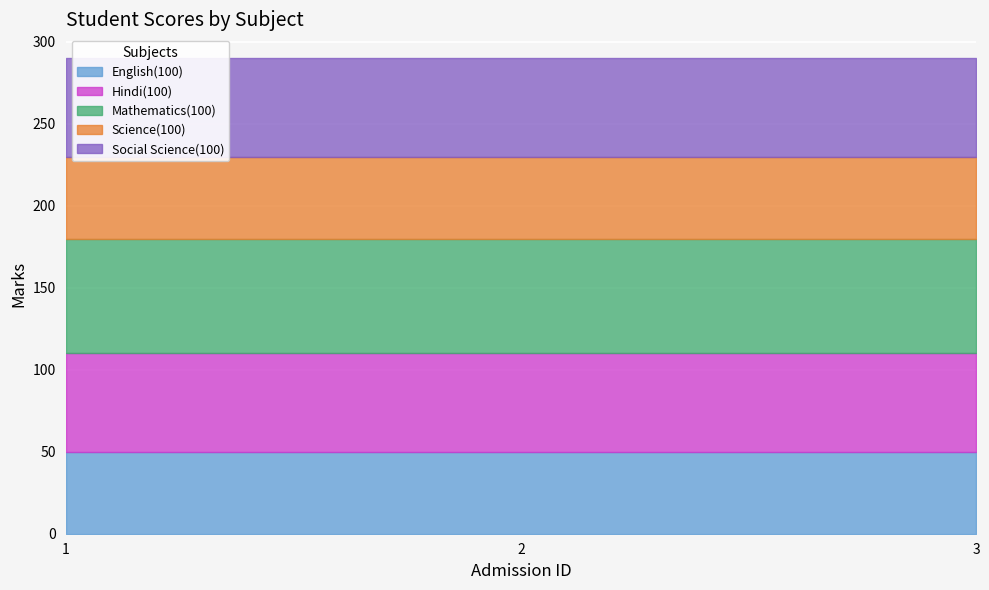

Which series changed the most between 2 and 3?

English(100)